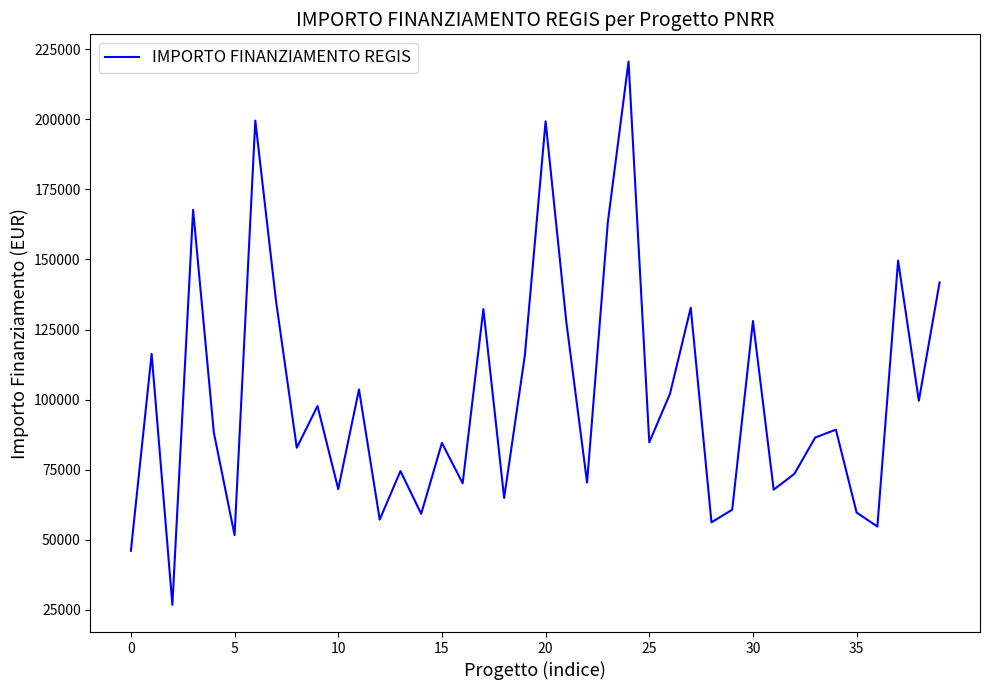

What is the difference between the maximum and minimum values?

193933.1